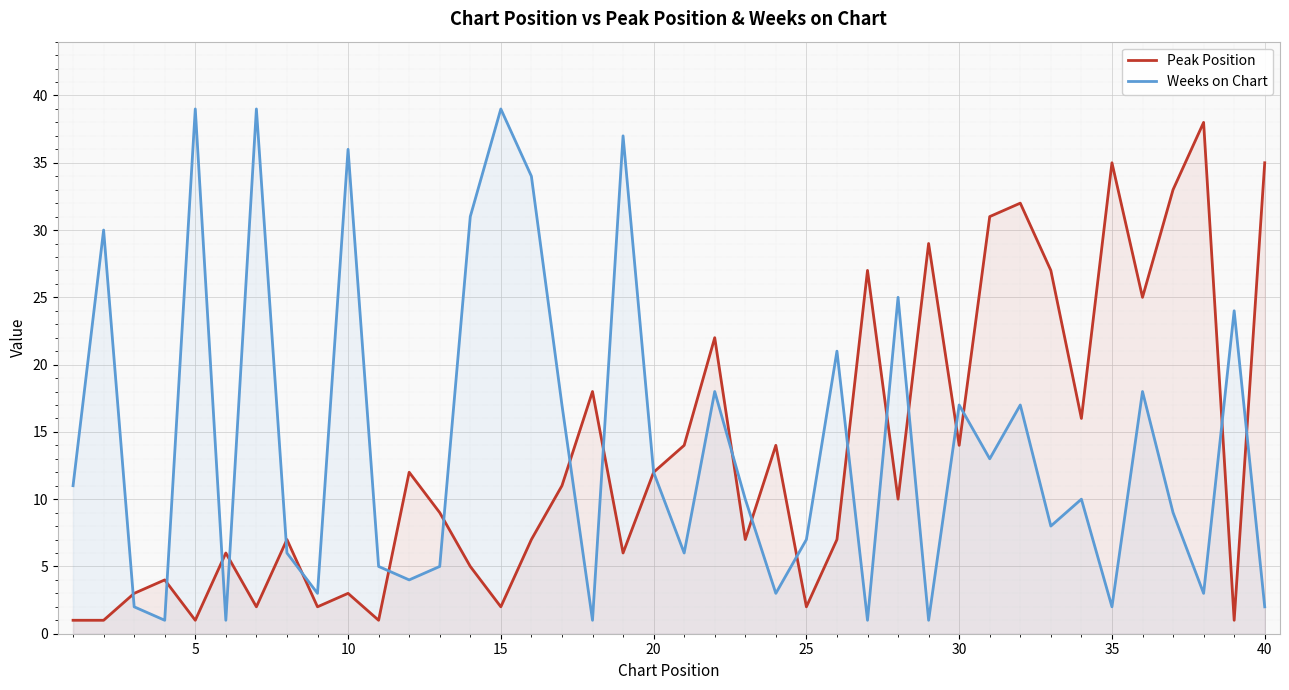

Reading left to right, transcribe all the data shown in this chart.

Peak Position: 1	1	3	4	1	6	2	7	2	3	1	12	9	5	2	7	11	18	6	12	14	22	7	14	2	7	27	10	29	14	31	32	27	16	35	25	33	38	1	35
Weeks on Chart: 11	30	2	1	39	1	39	6	3	36	5	4	5	31	39	34	17	1	37	12	6	18	10	3	7	21	1	25	1	17	13	17	8	10	2	18	9	3	24	2